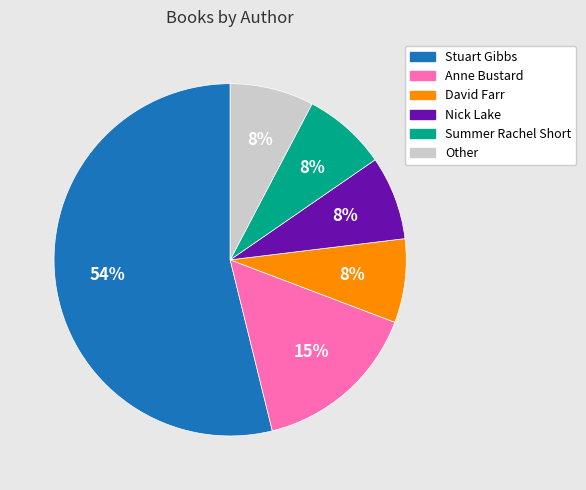

To the nearest percent, what portion does David Farr represent?

8%